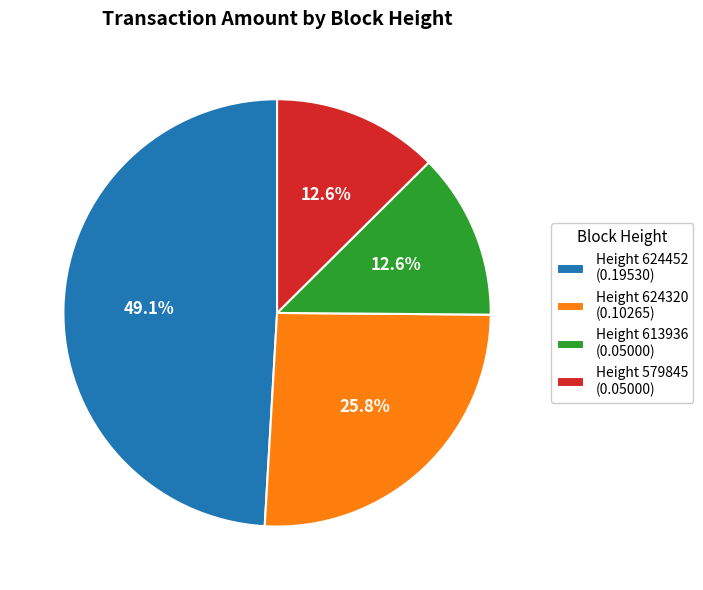

Which slice is the largest?

Height 624452 (0.19530)